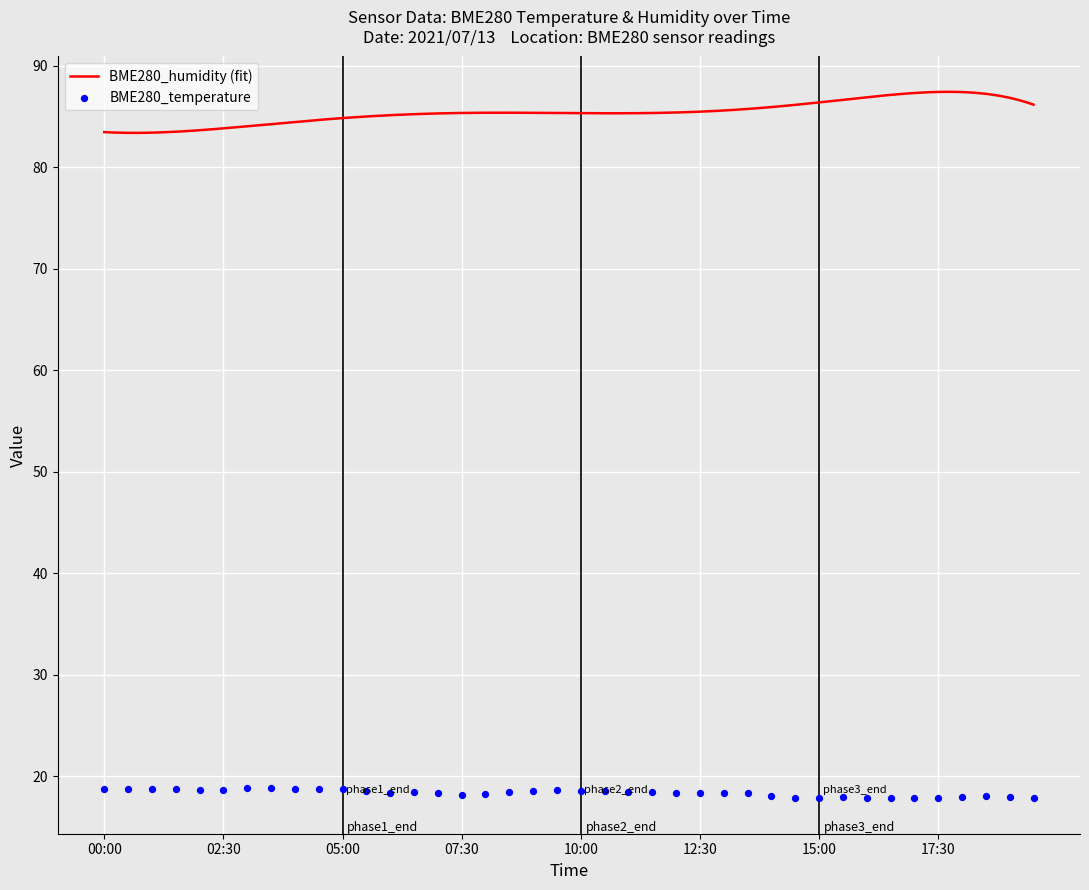

Between 08:30 and 04:30, which is larger?

04:30